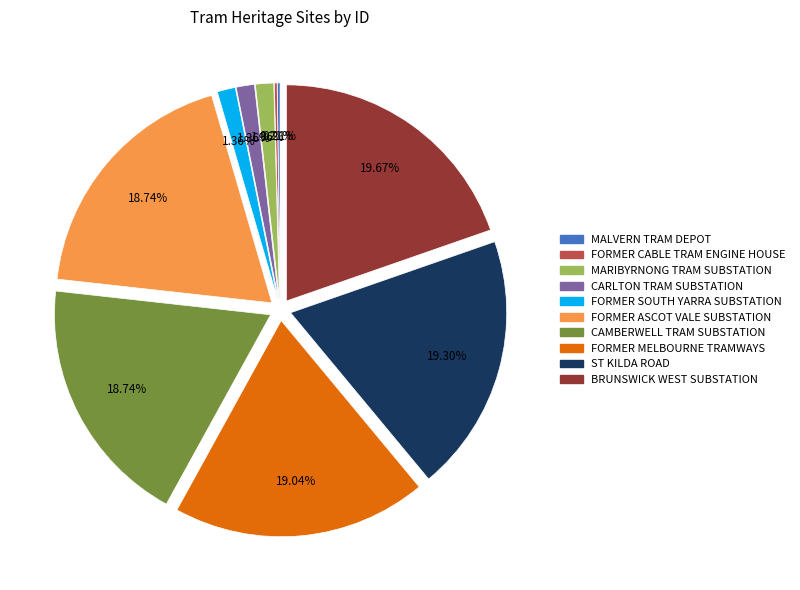

Does any single category account for the majority?

No